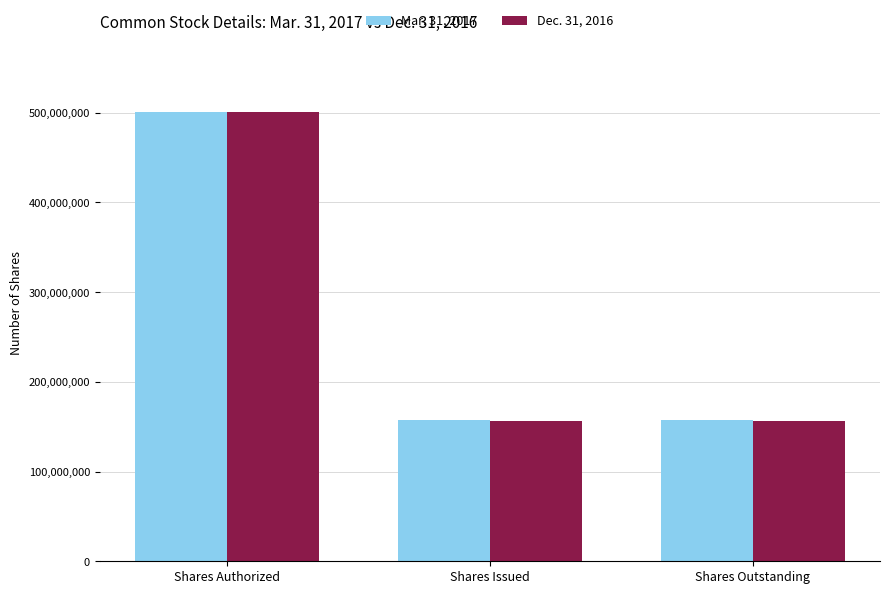

The value of Dec. 31, 2016 at Shares Authorized is 500787260. True or false?

True